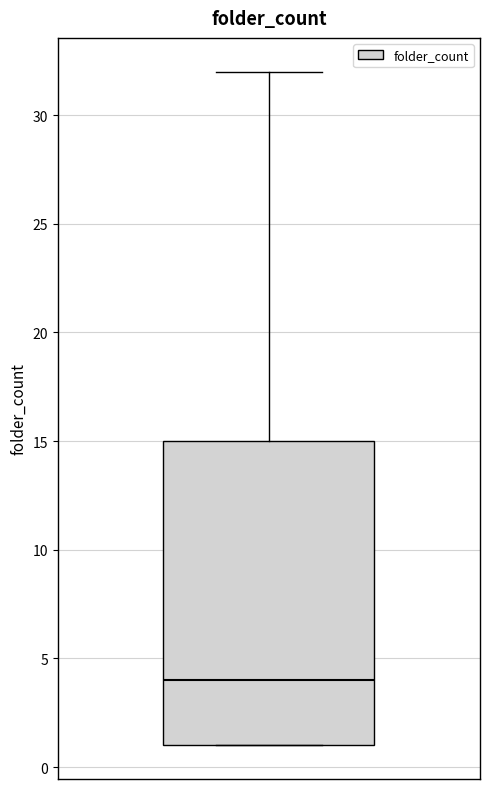

Read this box plot against the y-axis: the position of the median line, the range covered by the box, and the ends of both whiskers. The values are not printed on the chart, so give them approximately, as read against the axis.

median 4, box 1 to 15, whiskers 1 to 32